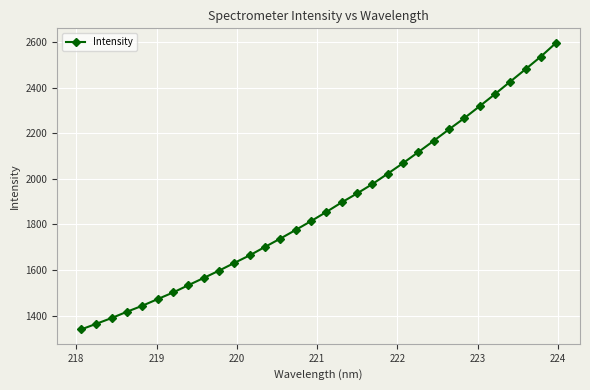

What is the value of the 3rd point from the left?

1389.4